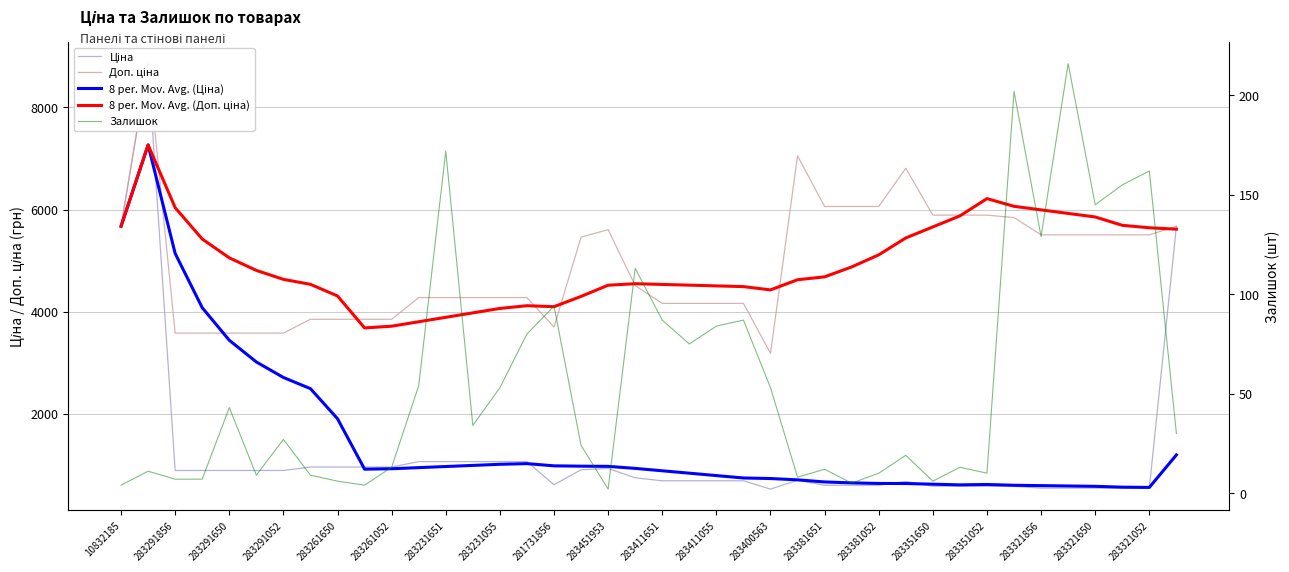

Rank the series at 283291650 from highest to lowest value.

8 per. Mov. Avg. (Доп. ціна), Доп. ціна, 8 per. Mov. Avg. (Ціна), Ціна, Залишок